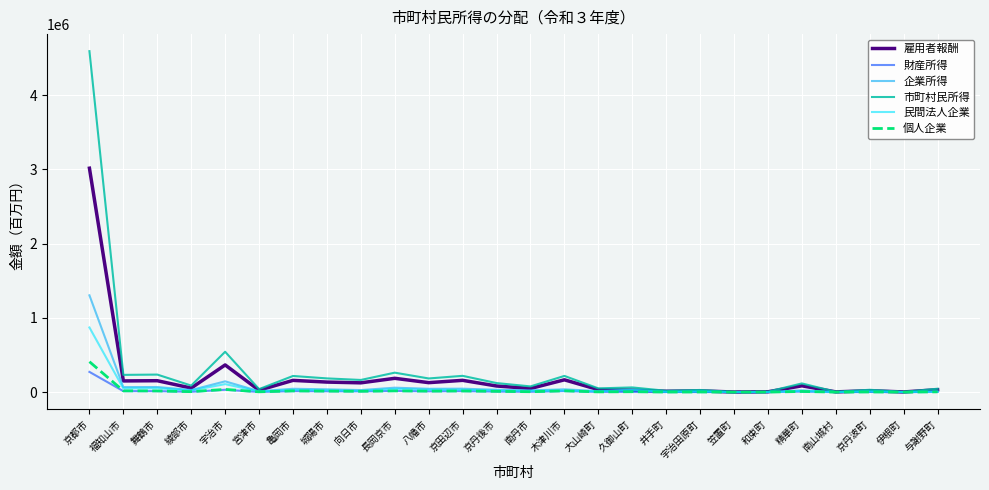

What is the average value of the 財産所得 series?

17850